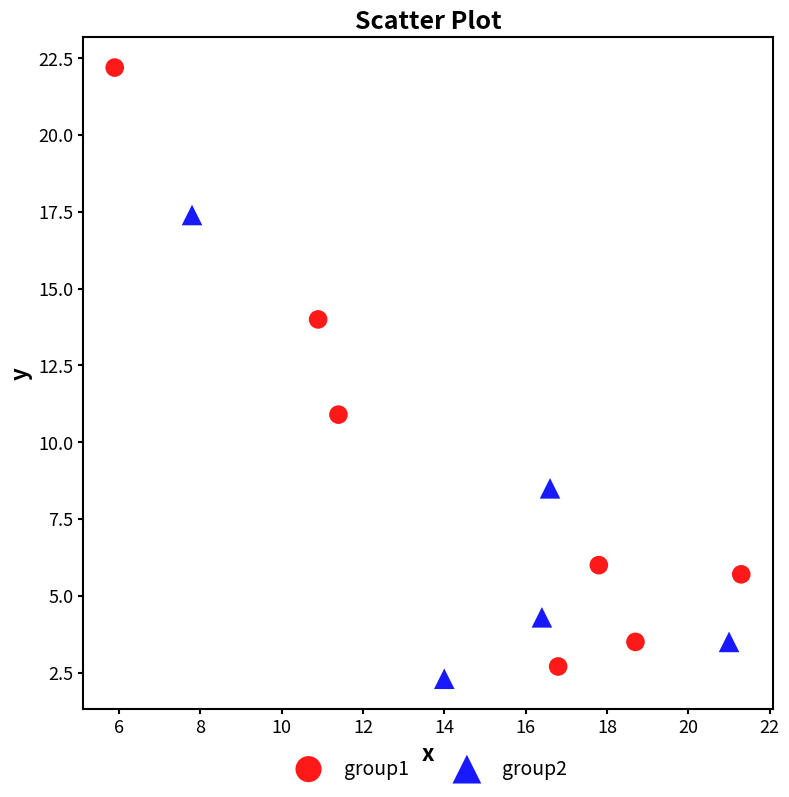

Which series has the largest Y range (max minus min)?

group1